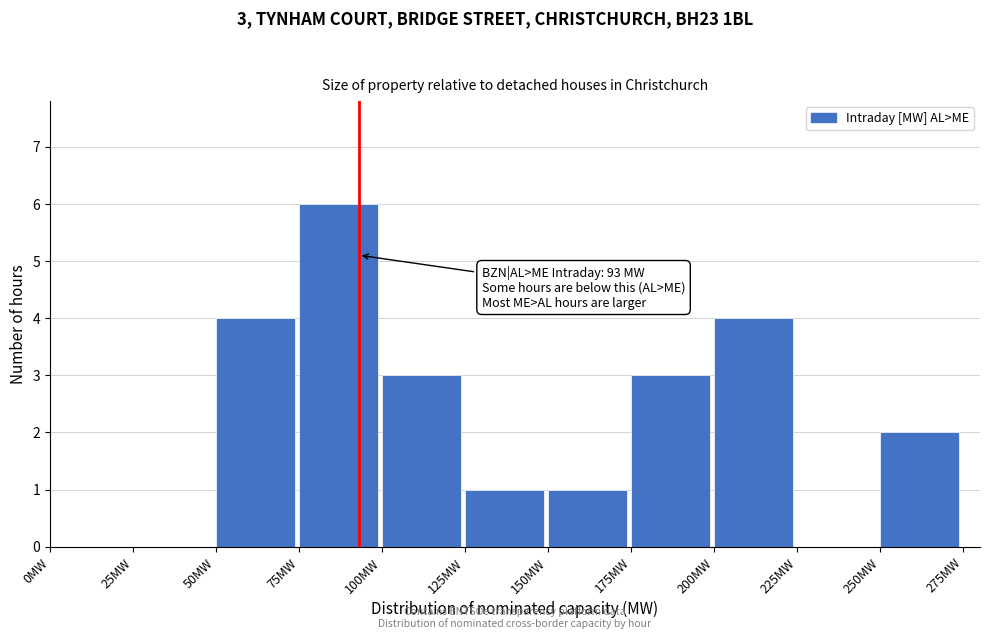

Over which range of the x-axis is the bar tallest?

75 to 100